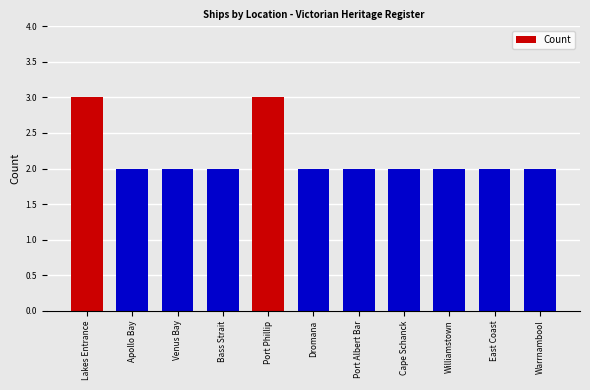

What is the sum of the values at Warrnambool and East Coast?

4